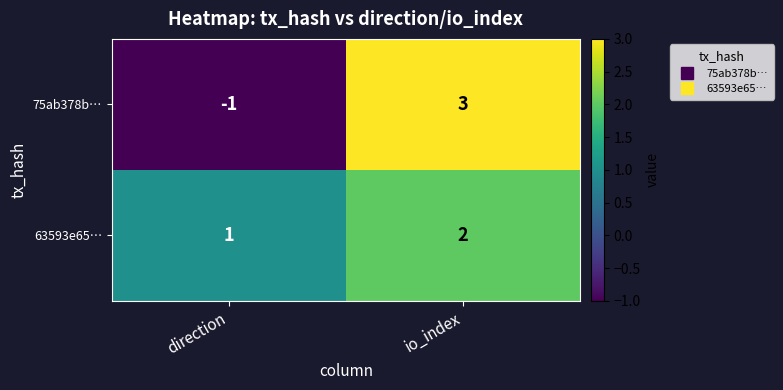

Between direction and io_index, which series saw the biggest shift?

75ab378b…